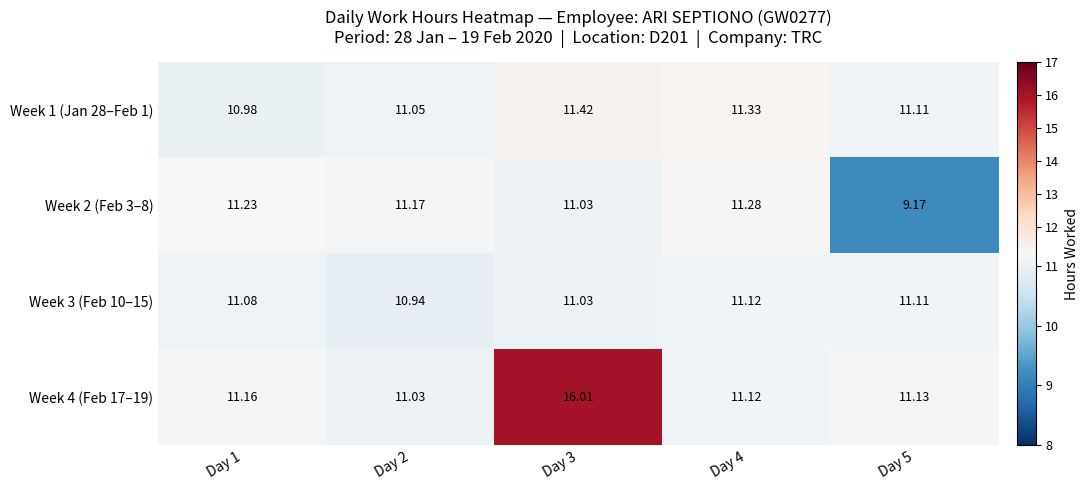

Is the value of Week 1 (Jan 28–Feb 1) at Day 3 greater than the value of Week 2 (Feb 3–8) at Day 2?

Yes